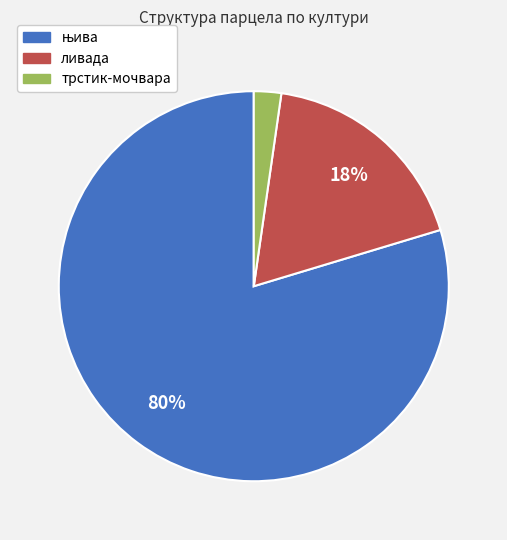

To the nearest percent, what is the average slice percentage?

33%